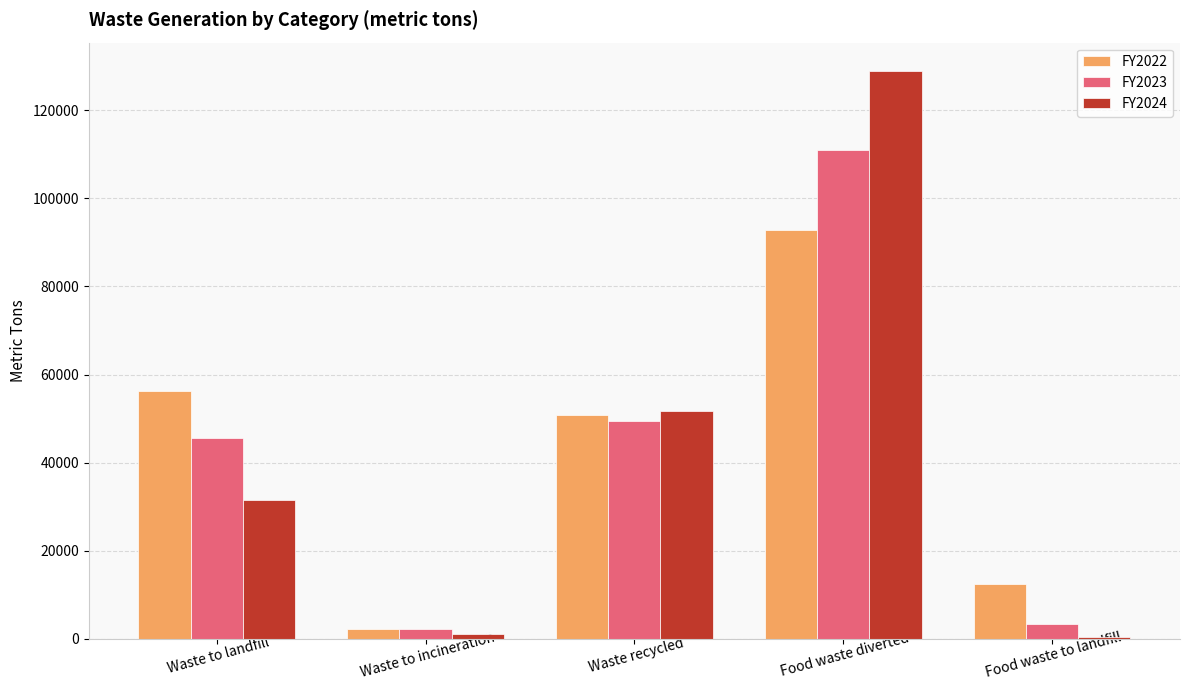

Between Waste to incineration and Food waste diverted, which series saw the biggest shift?

FY2024